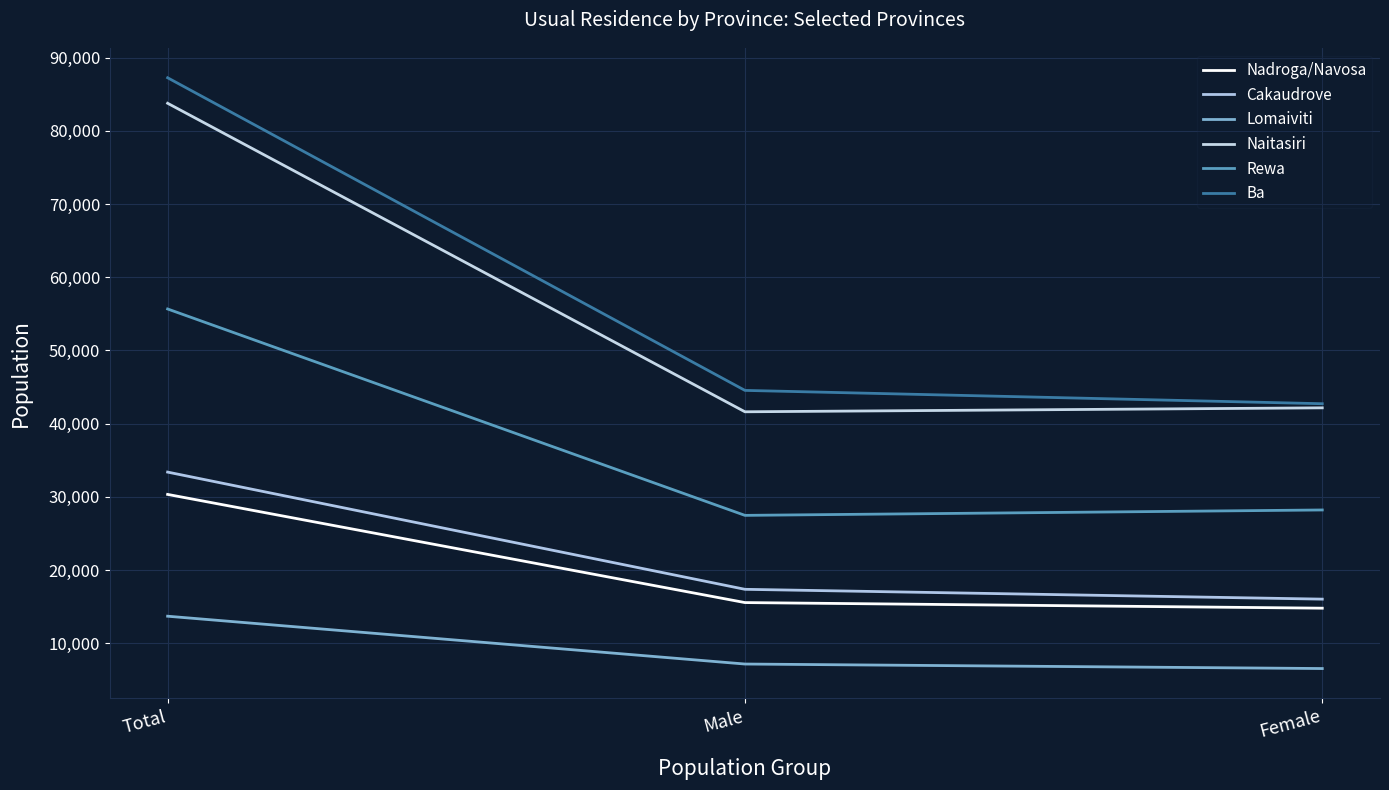

At how many categories does at least one series exceed 54954?

1